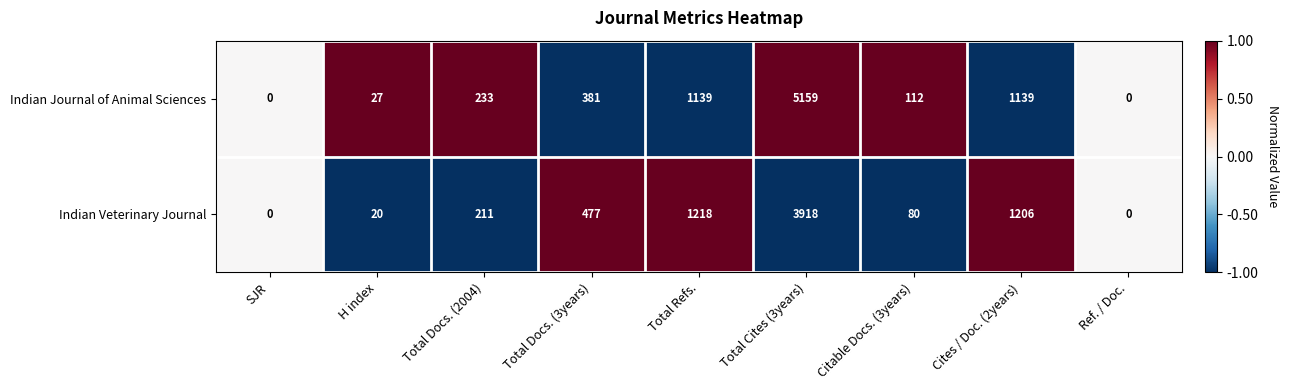

Rank the series by their average value, from highest to lowest.

Indian Journal of Animal Sciences, Indian Veterinary Journal